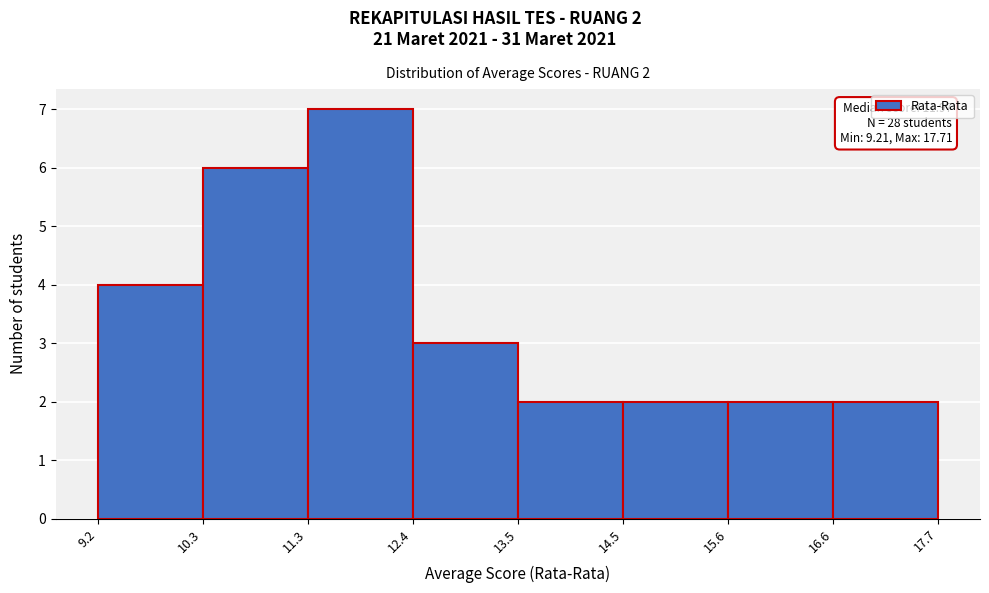

Over which range of the x-axis is the bar tallest?

11.3 to 12.4